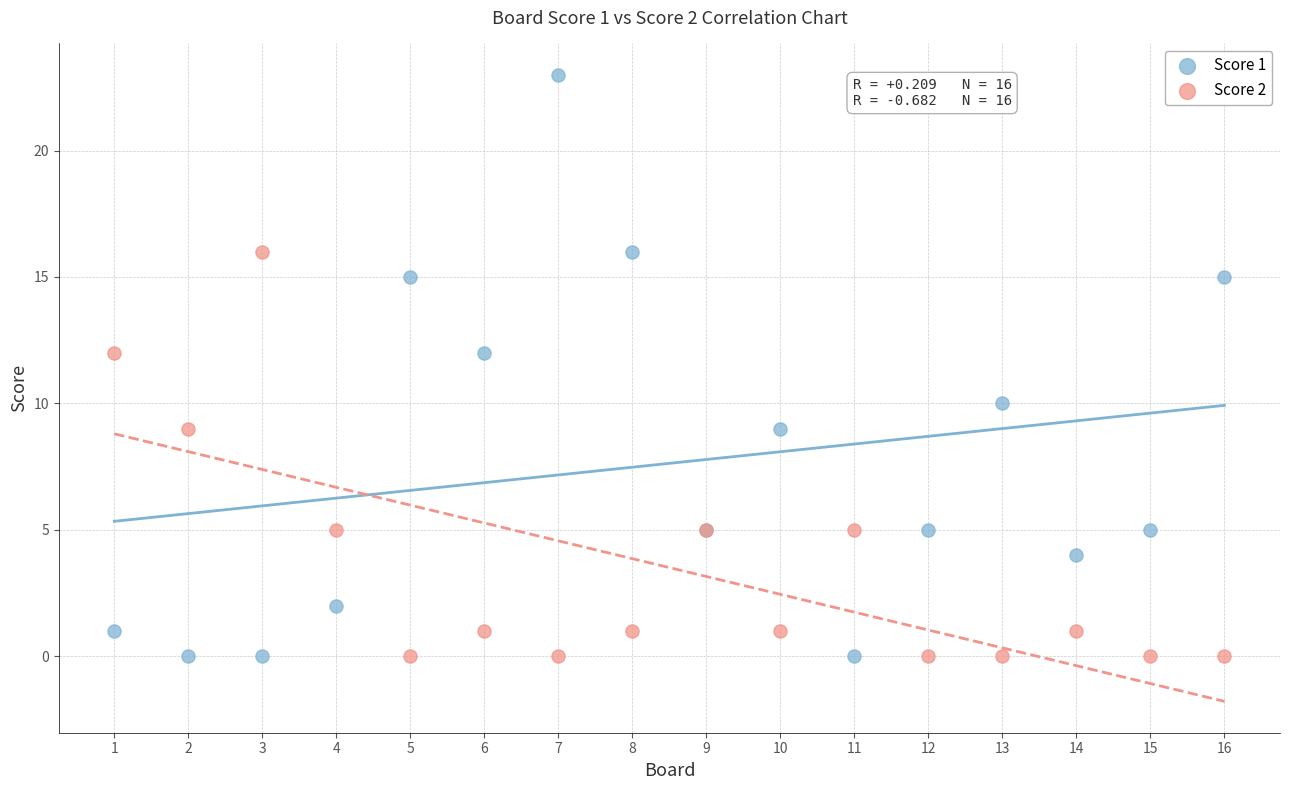

Which series has the largest Y range (max minus min)?

Score 1